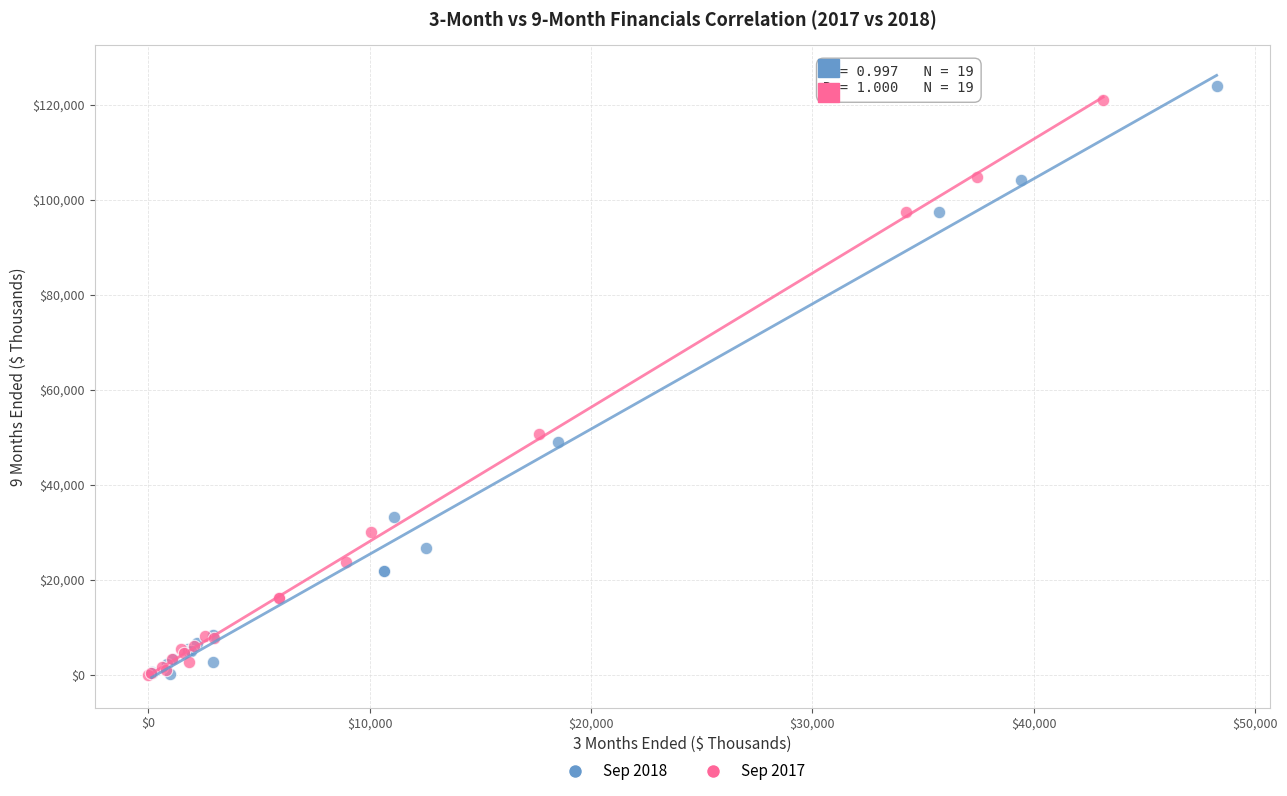

Which series has the largest Y range (max minus min)?

Sep 2018